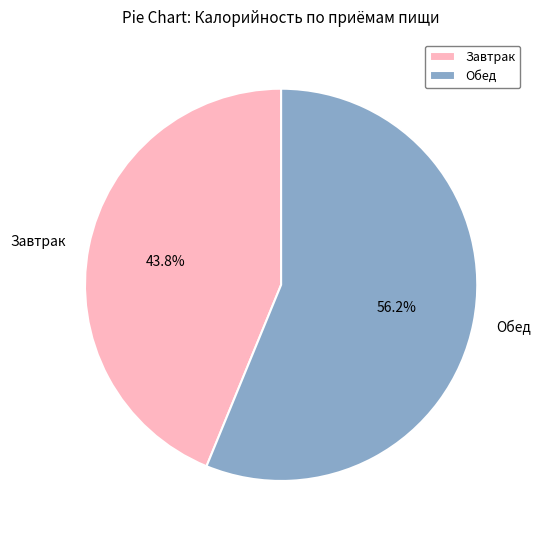

The Обед slice represents 56% of the pie. True or false?

True